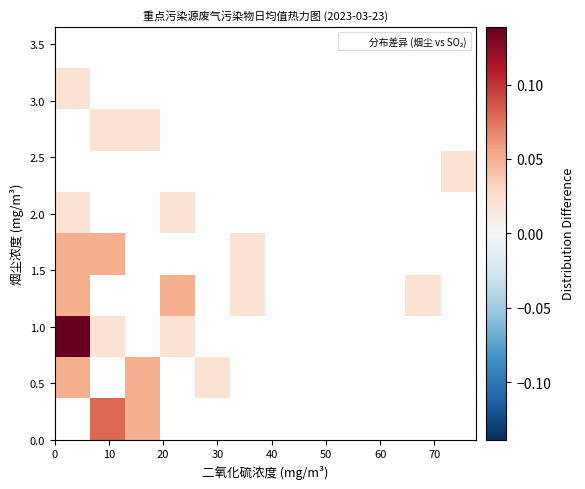

Which has a higher value, 80 or 10?

10